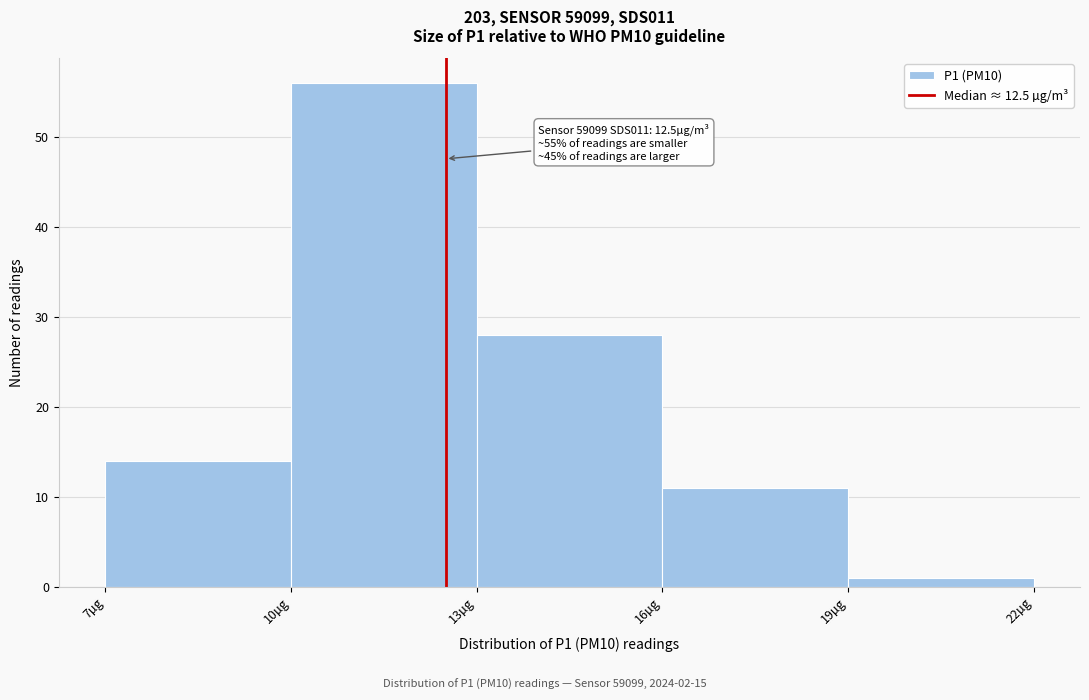

Over which range of the x-axis is the bar tallest?

10 to 13